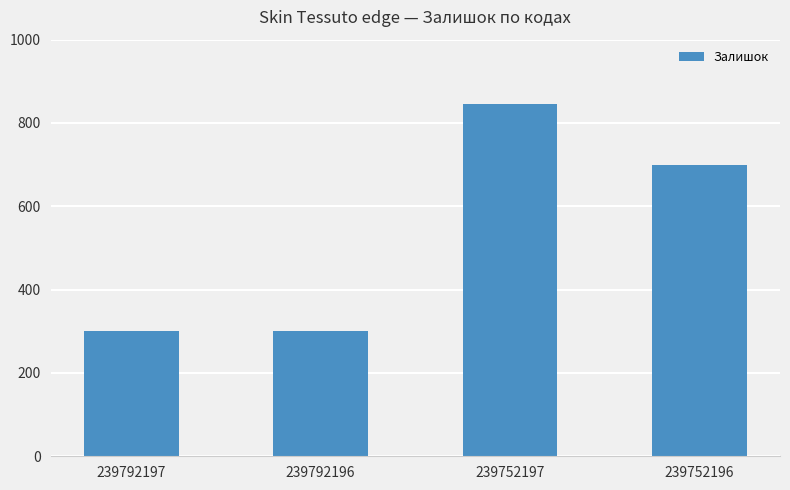

Approximately how many times larger is the value at 239752197 compared to 239752196?

1.2